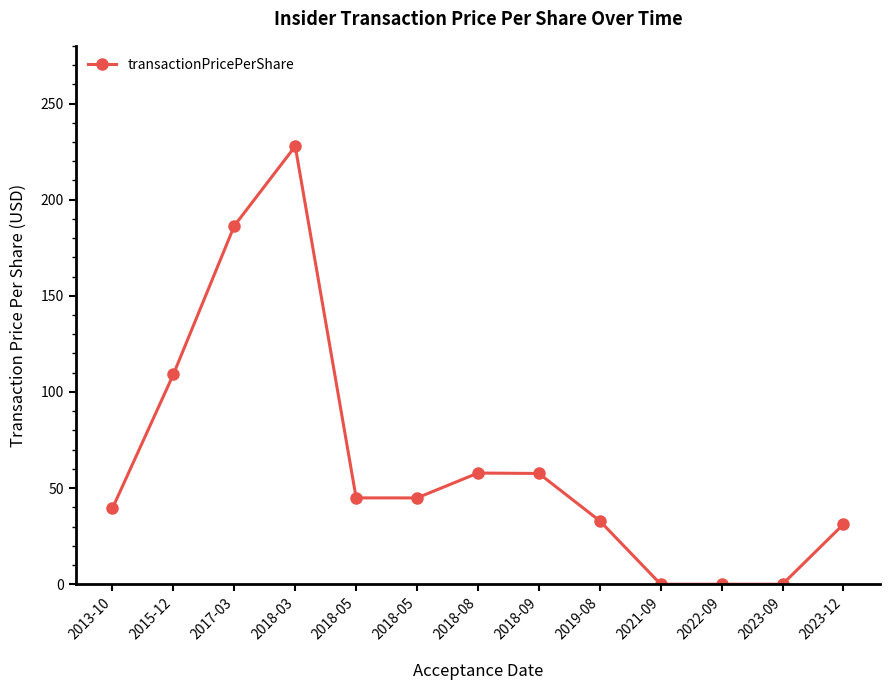

What is the greatest value displayed?

227.8